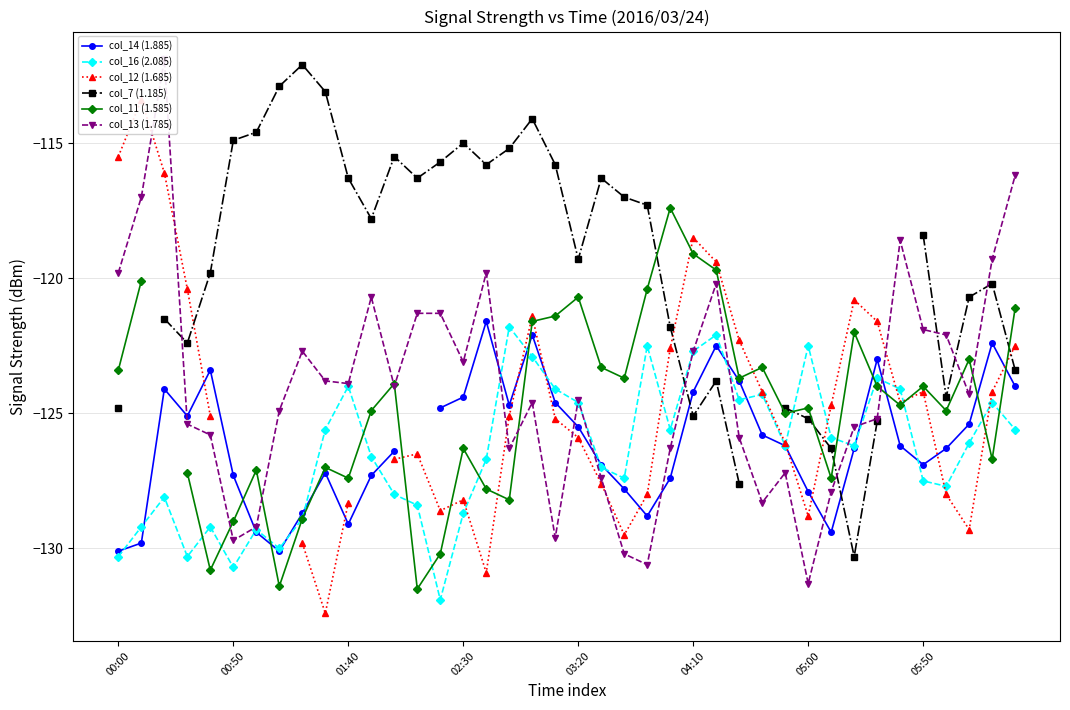

What is the label of the 18th point from the right?

22